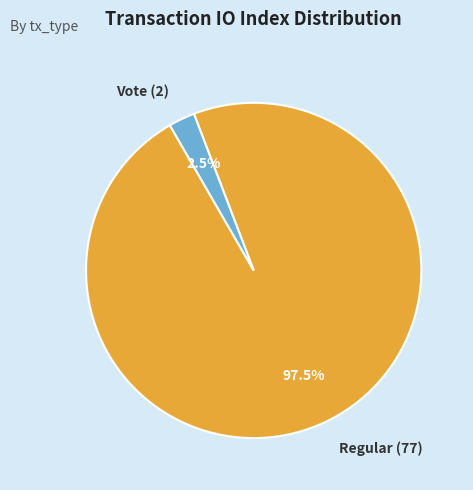

What percentage is NOT represented by Regular (77)?

2.5%